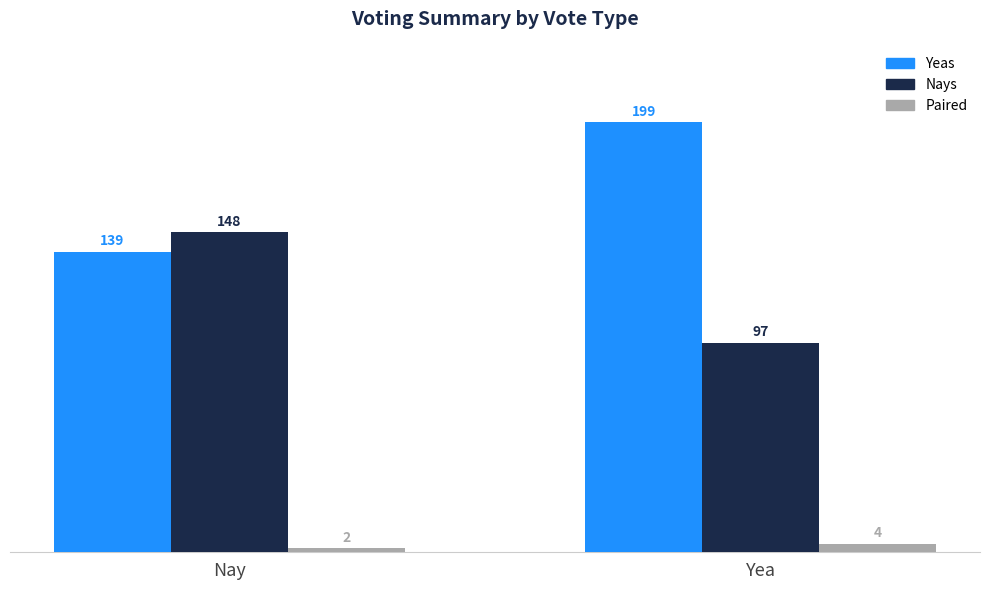

What is the smallest value displayed?

2